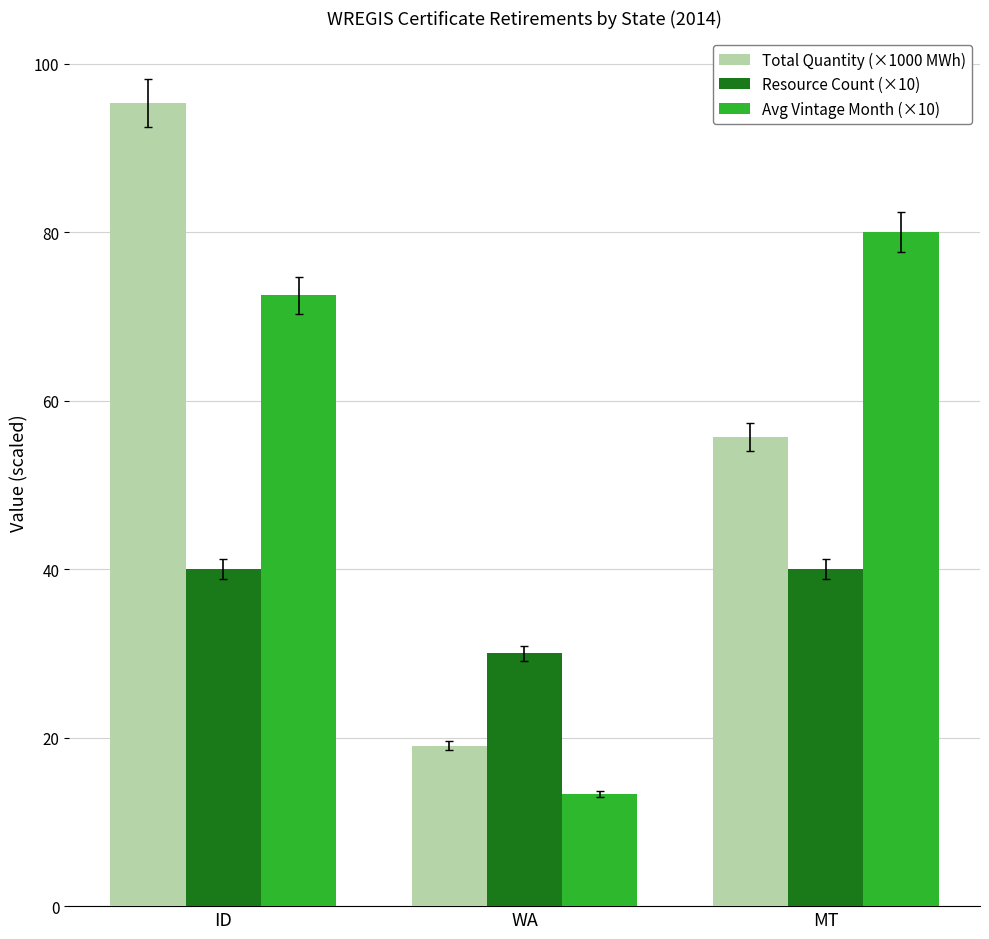

What is the maximum value for Avg Vintage Month (×10)?

80.0